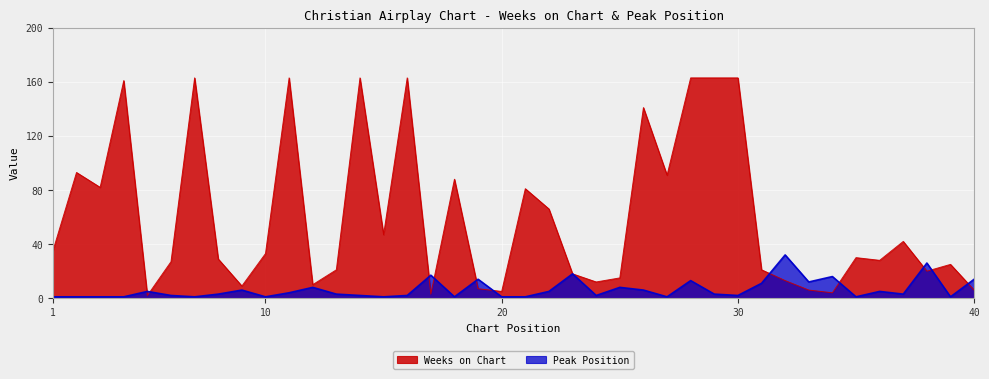

How many intersections are there between Weeks on Chart and Peak Position?

11